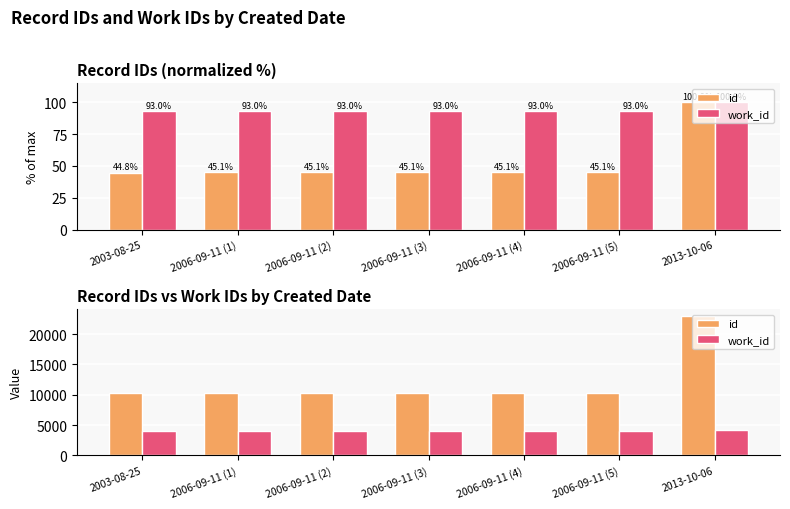

What value does the id series have at 2006-09-11 (5), to the nearest 50?

10350